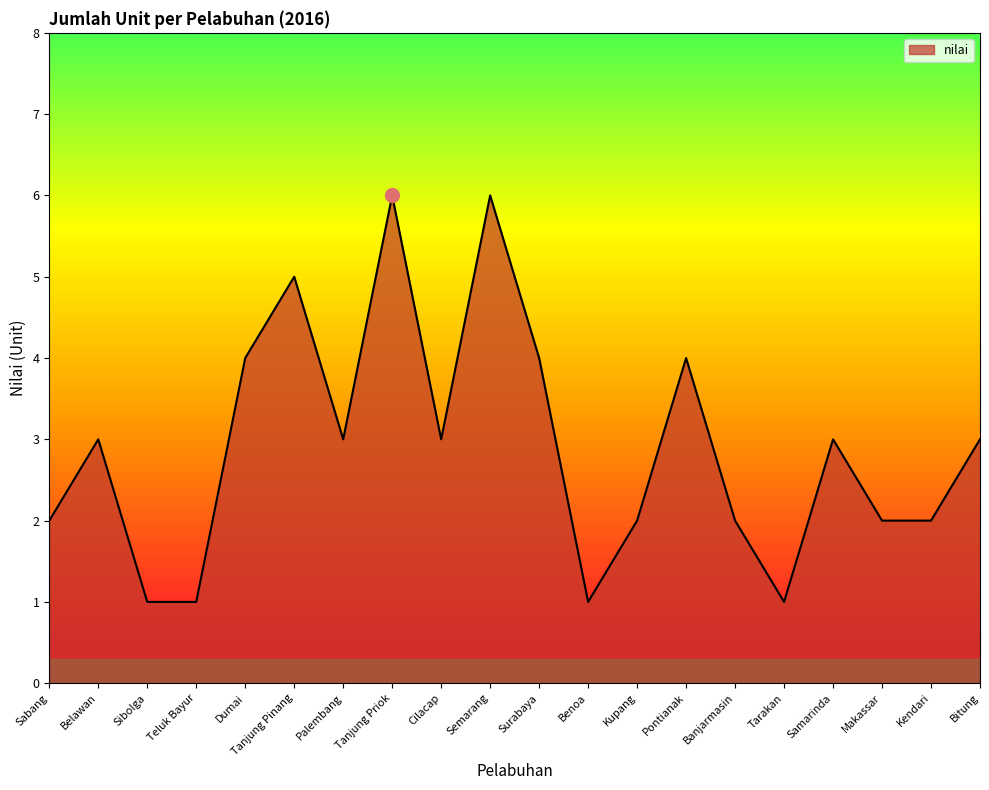

Reading left to right, extract all data points from this chart.

2	3	1	1	4	5	3	6	3	6	4	1	2	4	2	1	3	2	2	3